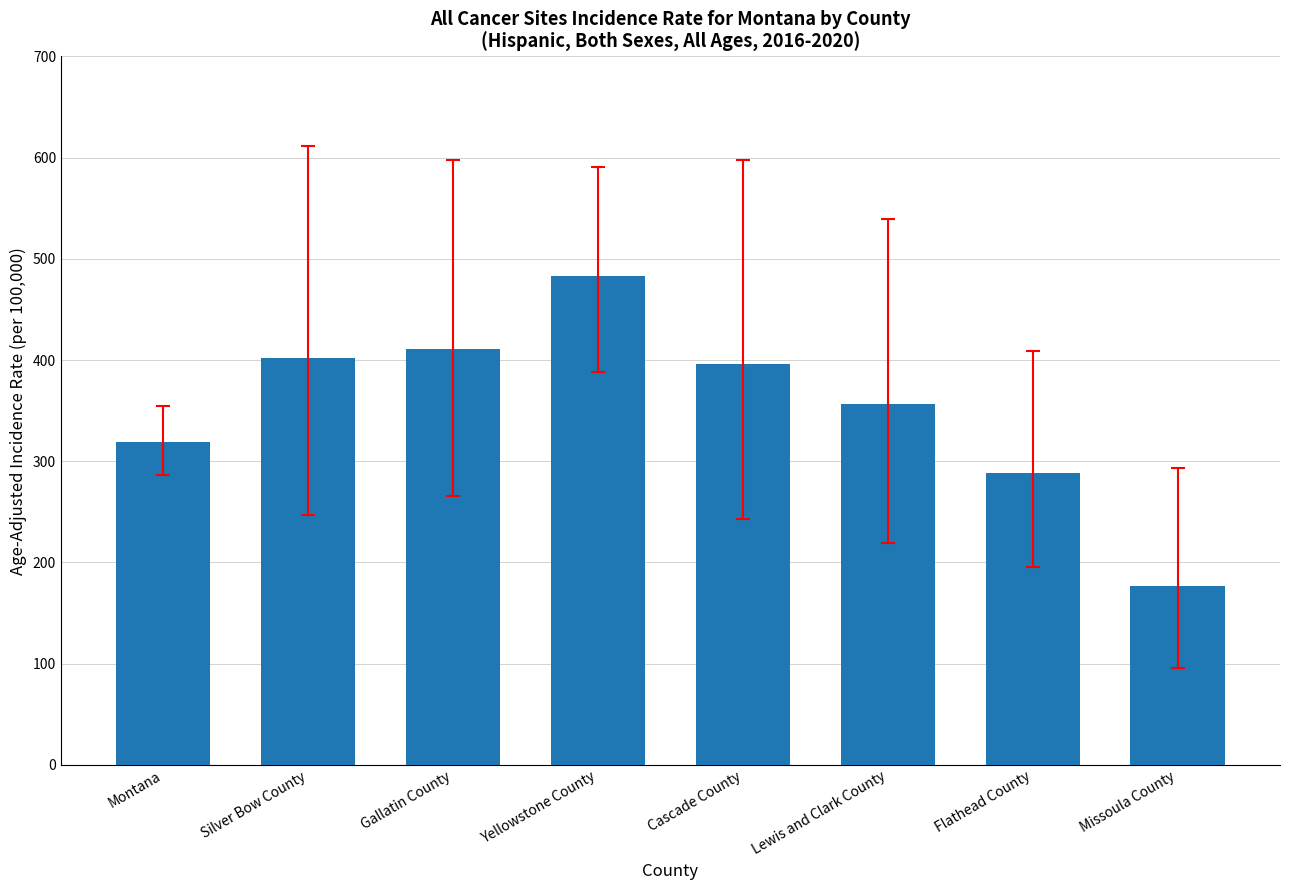

True or false: the data shows 288.9 at Flathead County.

True